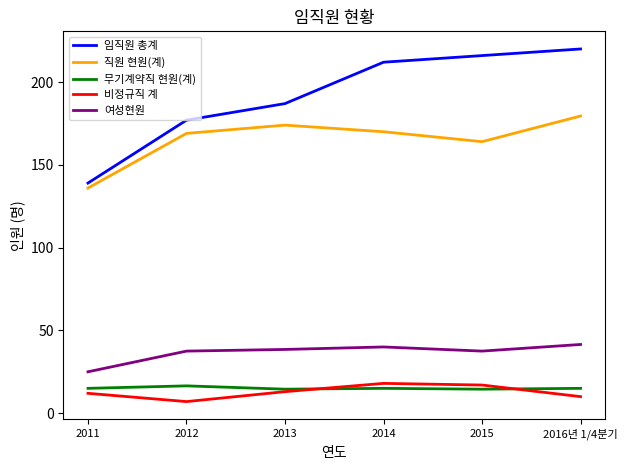

What value does the 직원 현원(계) series have at 2013?

174.0